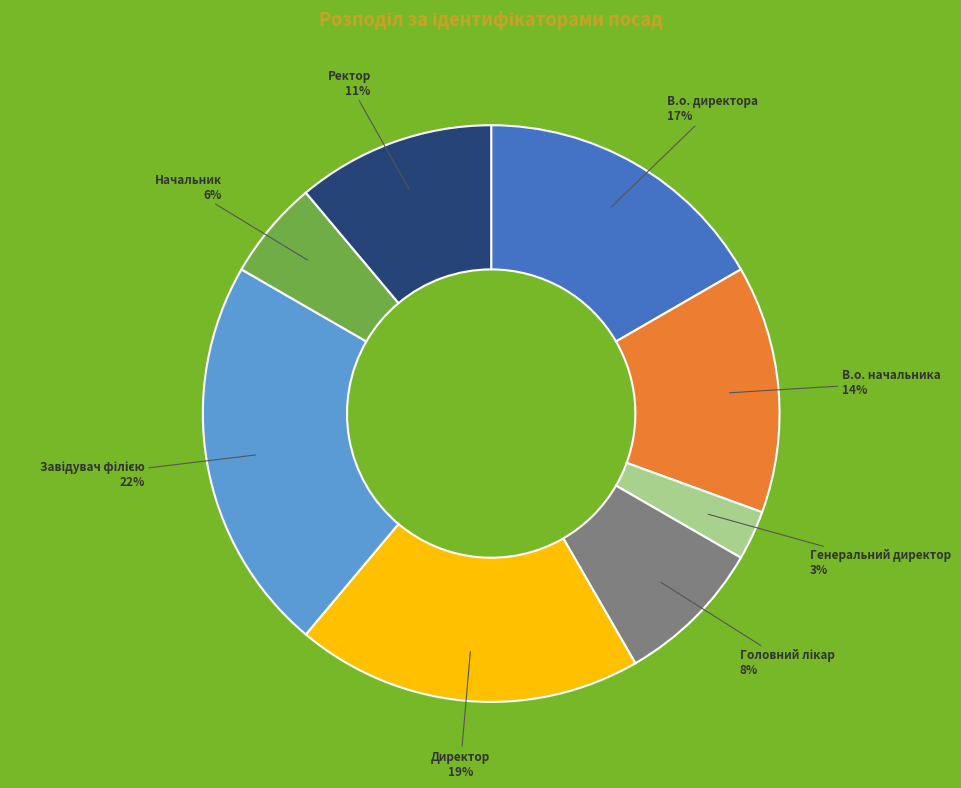

To the nearest percent, what is the combined percentage of Ректор 11% and В.о. начальника 14%?

25%